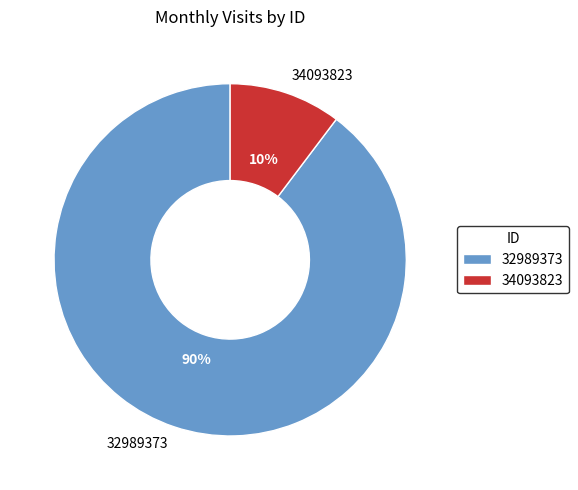

Combined, do 32989373 and 34093823 account for over 50%?

Yes